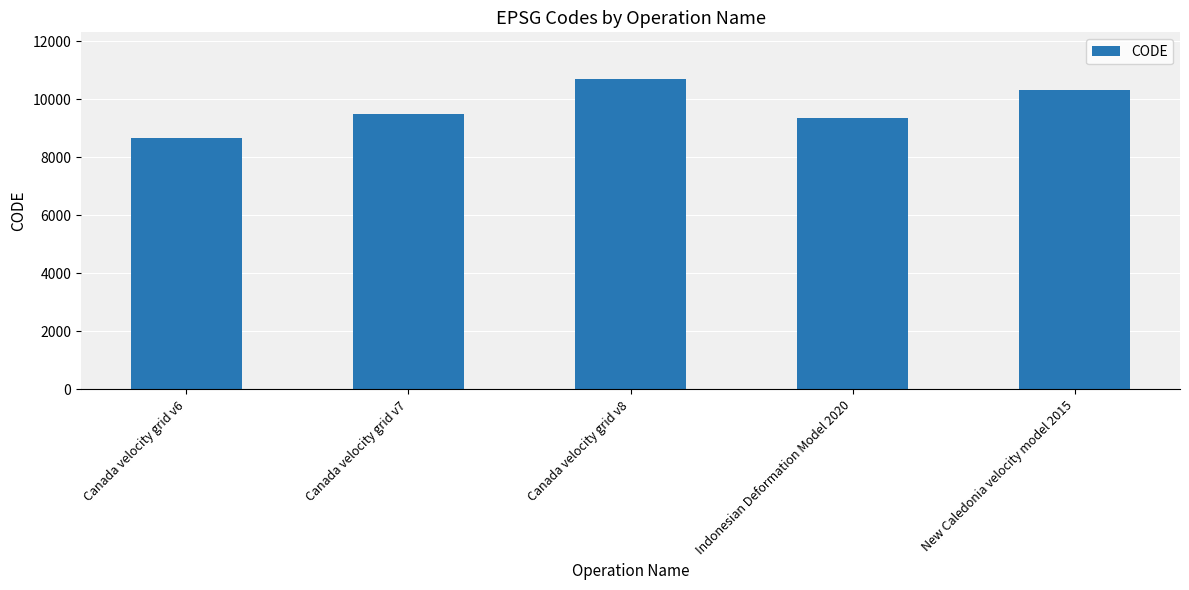

What is the sum of the values at Indonesian Deformation Model 2020 and Canada velocity grid v6?

18051